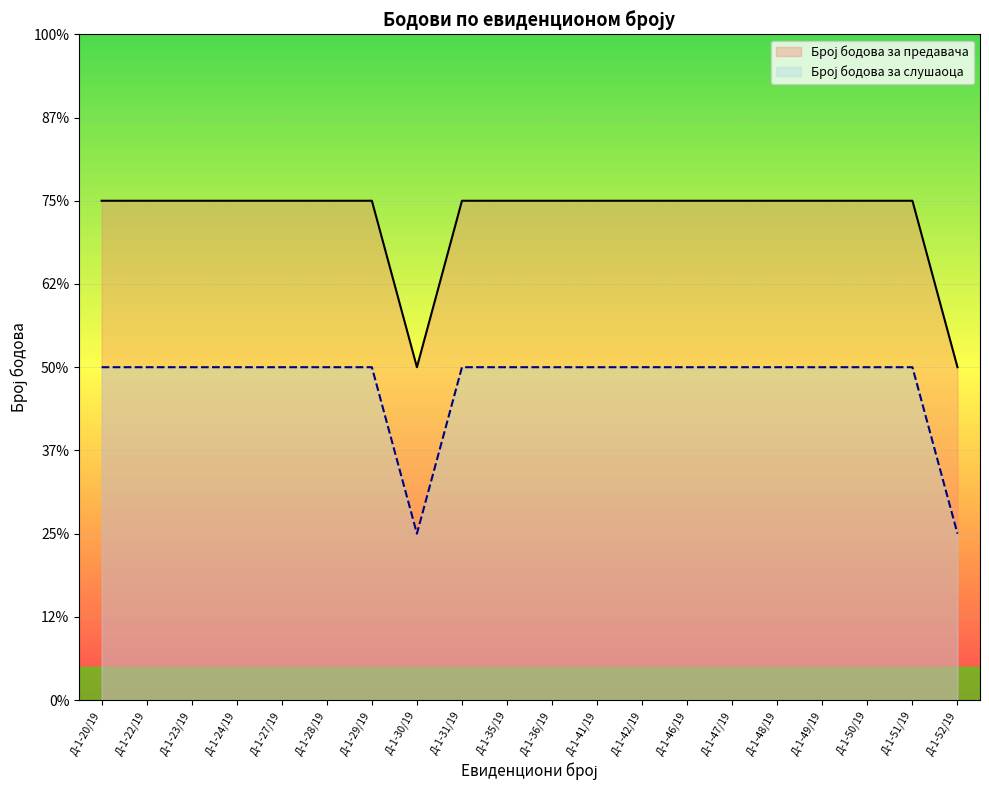

List the series in order of their overall mean, lowest first.

Број бодова за слушаоца, Број бодова за предавача